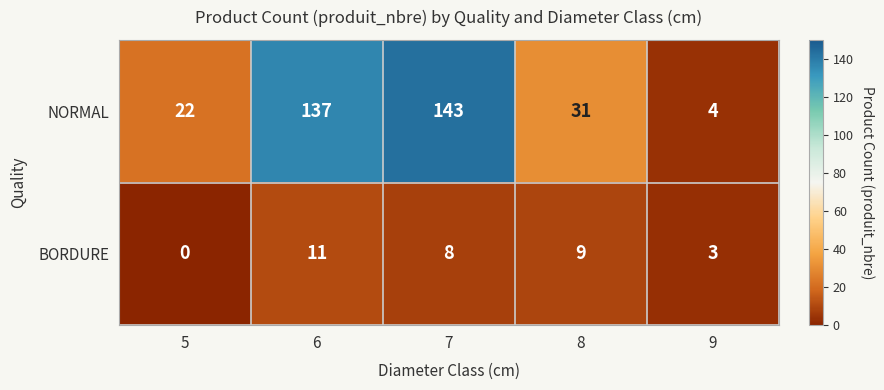

What is the maximum value shown in the chart?

143